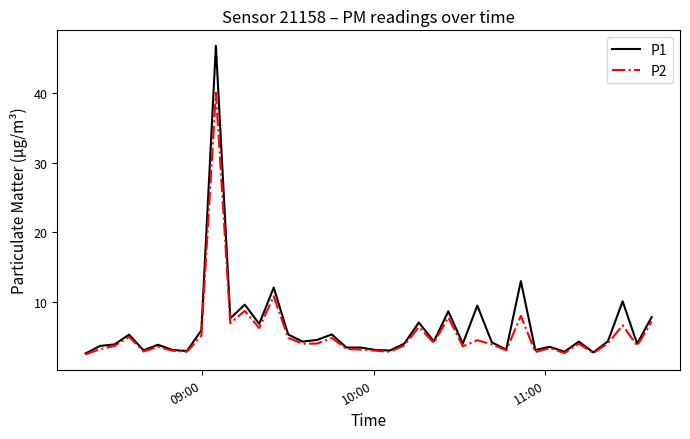

What is the average value of the P1 series?

6.2